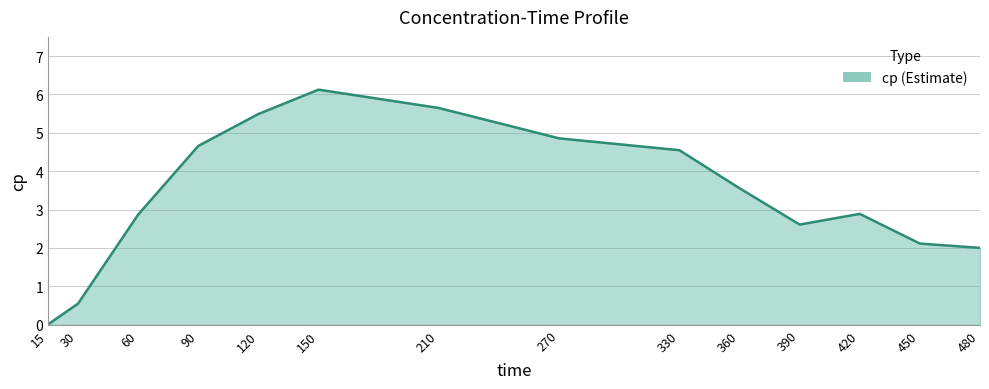

How many series are shown in this chart?

1